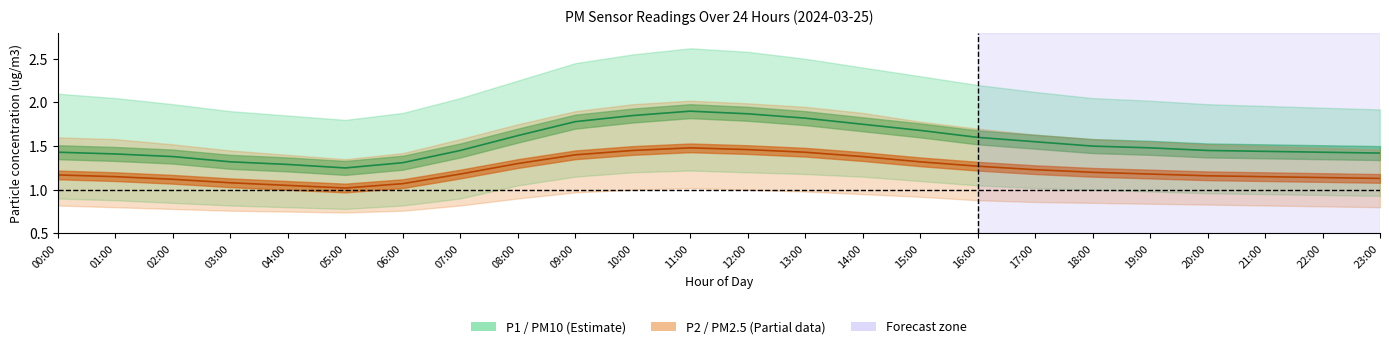

At which category is the sum across all series the highest?

11:00